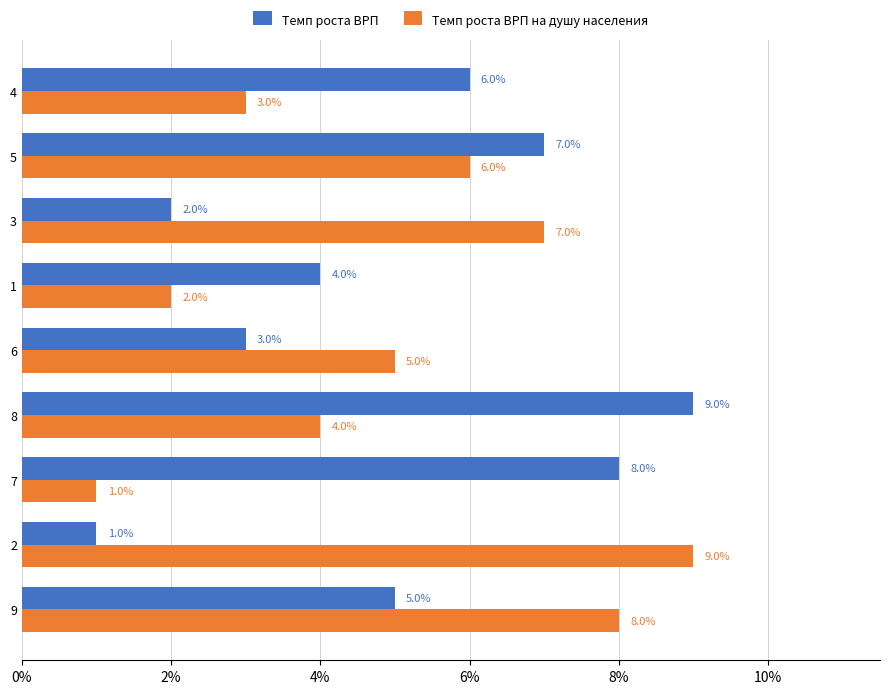

Is the value of Темп роста ВРП на душу населения at 2 greater than the value of Темп роста ВРП at 3?

Yes